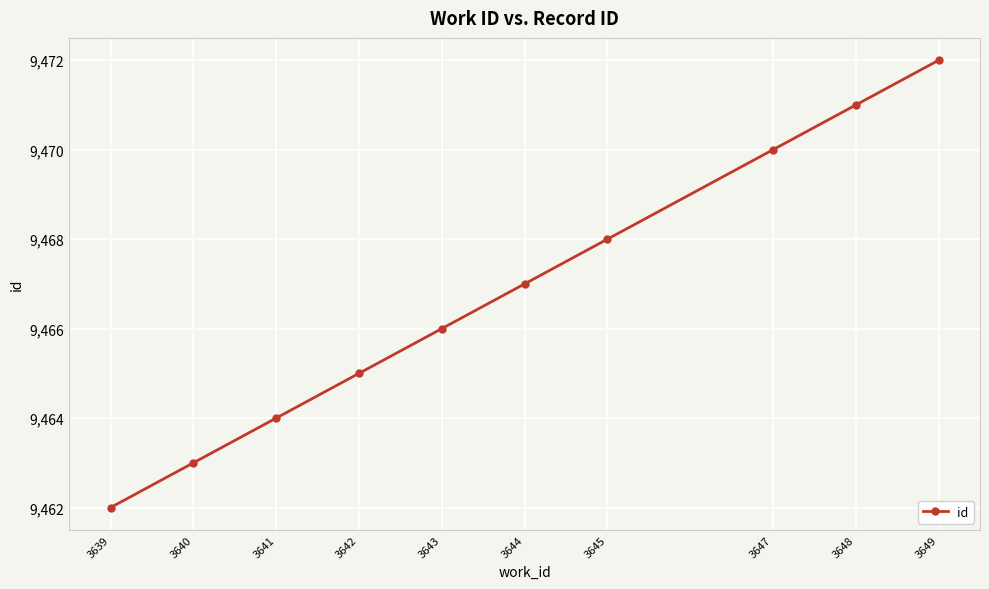

What is the value of the 9th point from the left?

9471